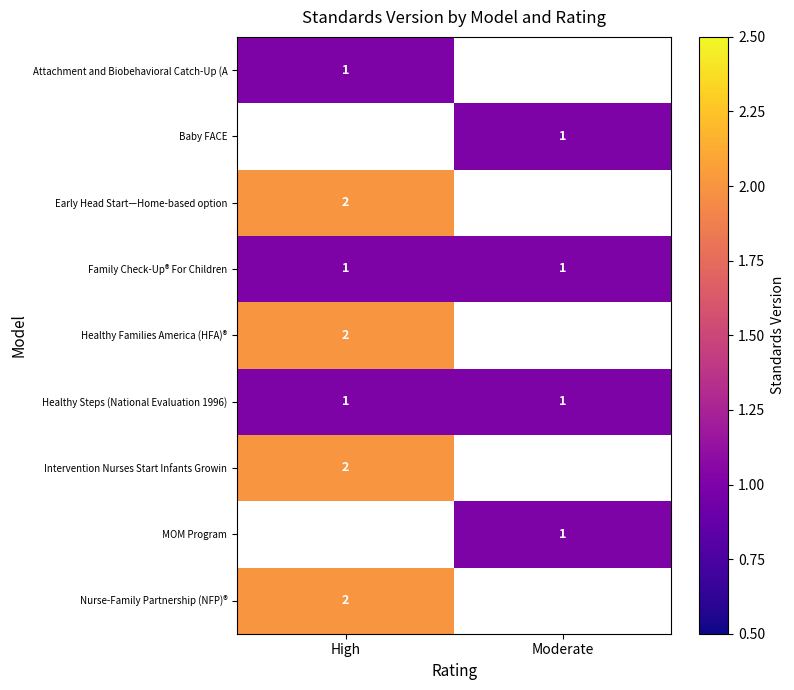

How many data points does each series have?

2